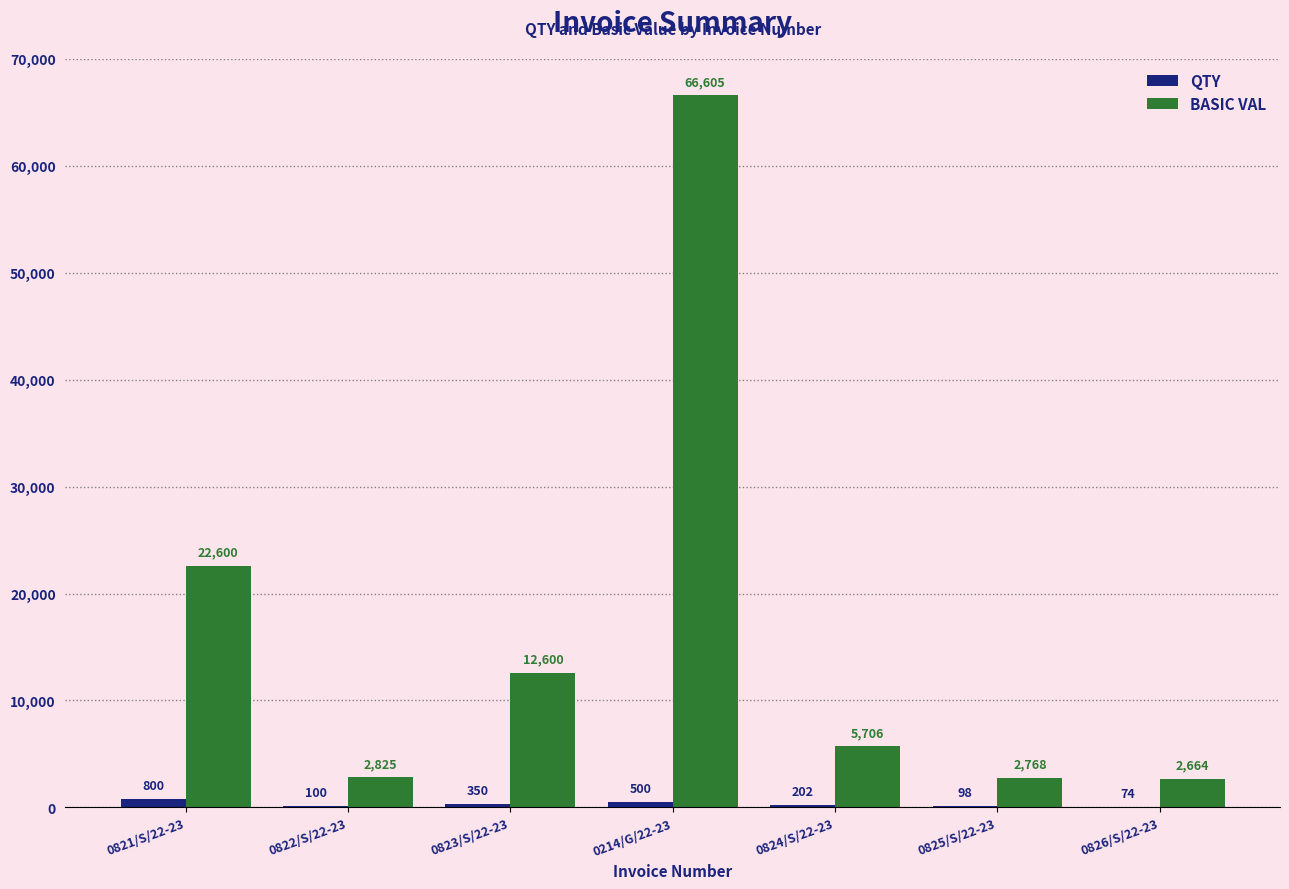

At which category is the sum across all series the highest?

0214/G/22-23